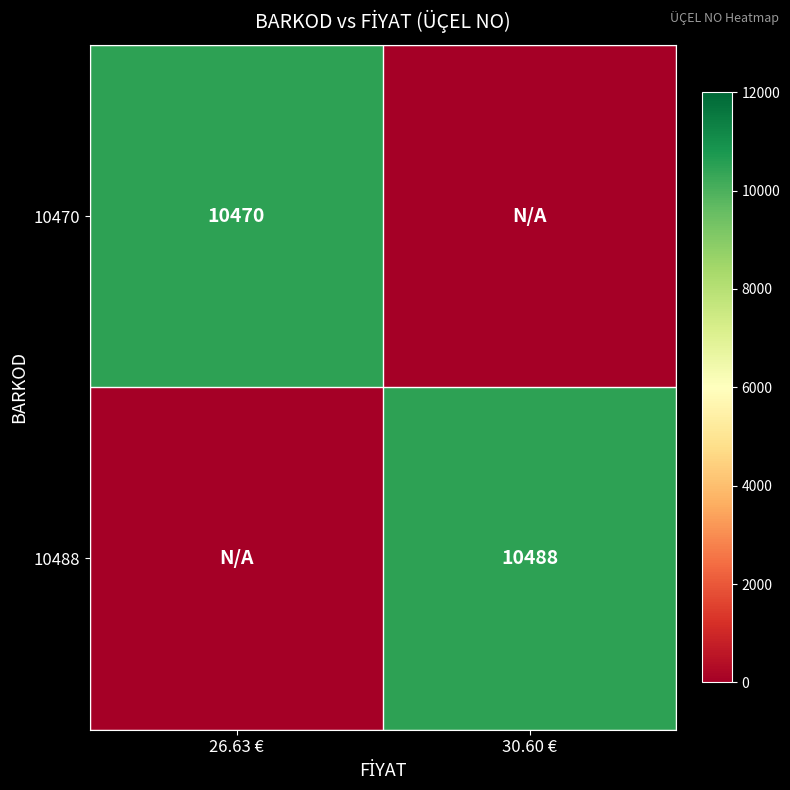

Is it true that 10470 equals 2881 at 26.63 €?

False